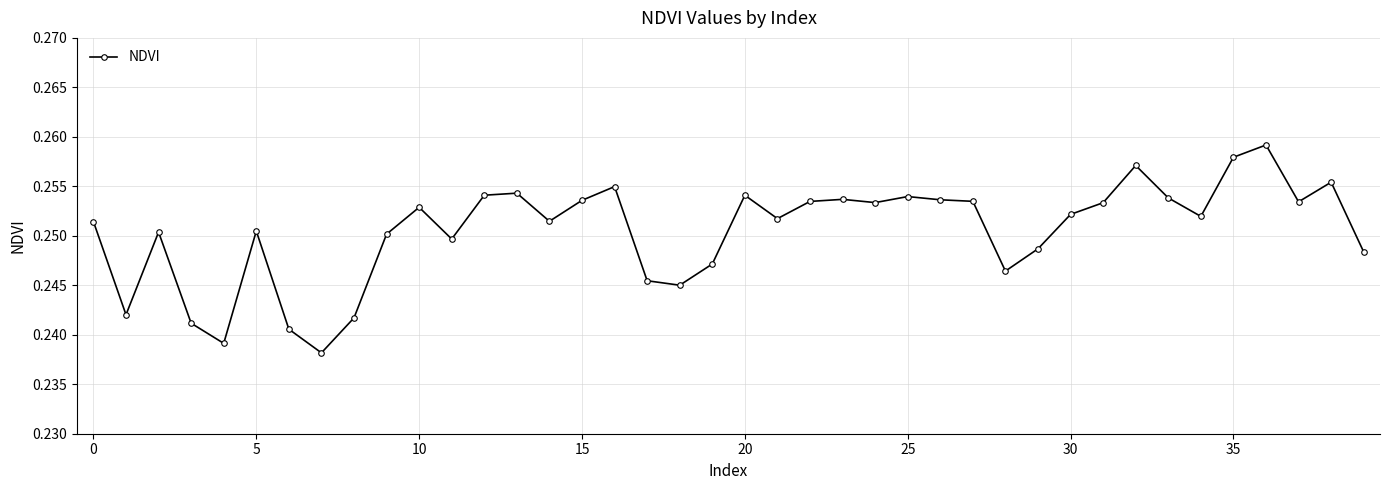

Count the values in the range 0 to 1.

40